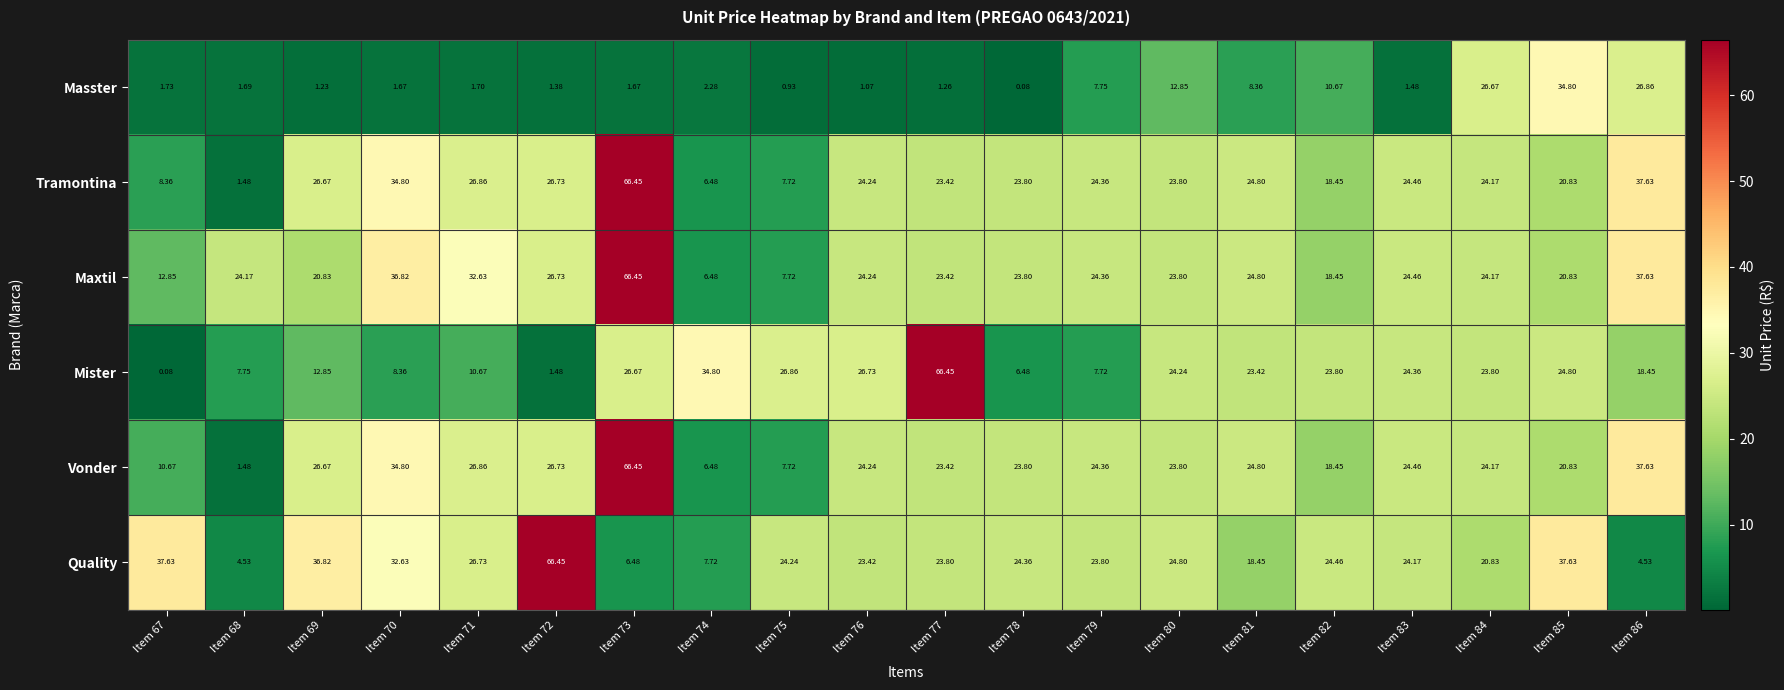

Which series changed the most between Item 67 and Item 76?

Mister